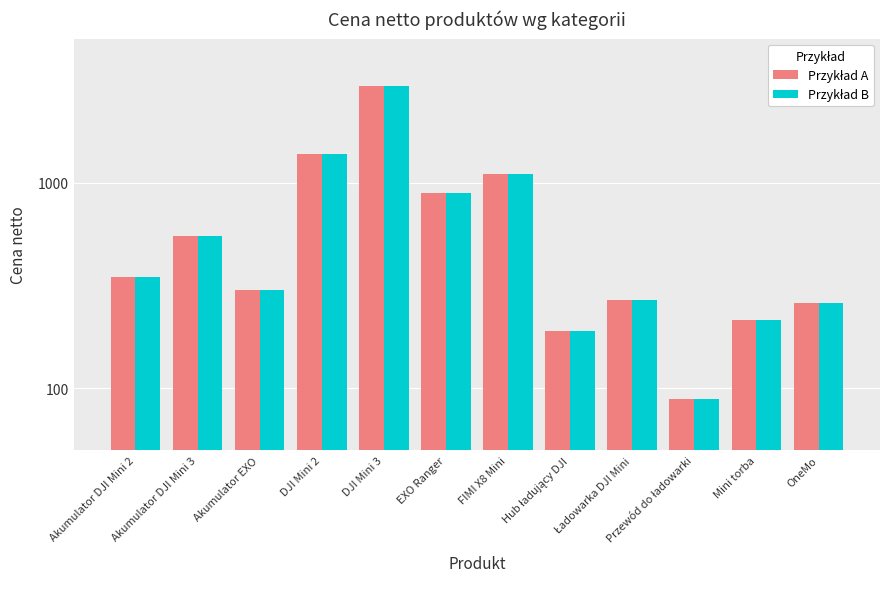

What position from the left is Akumulator EXO?

3